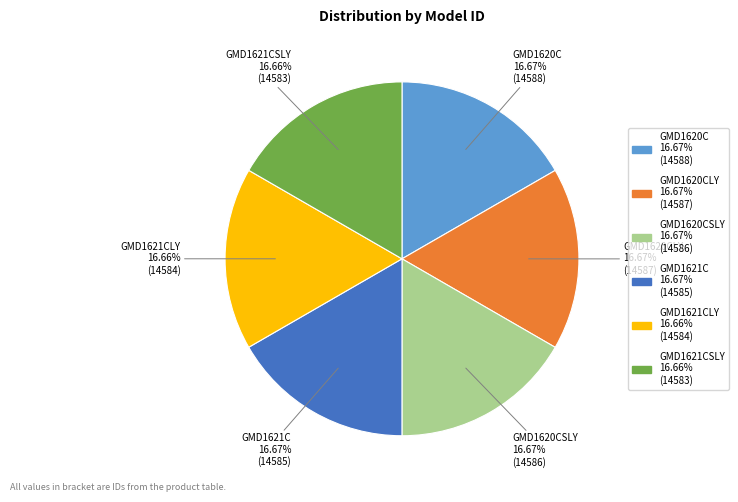

Does any single category account for the majority?

No